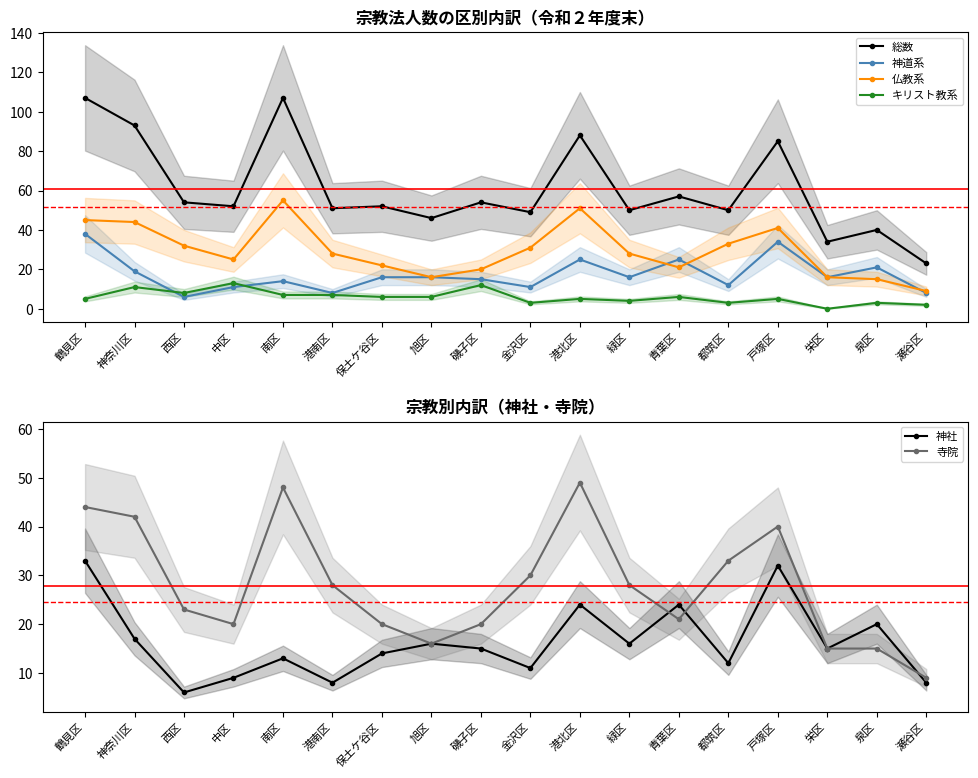

What is the label of the 17th point from the right?

神奈川区